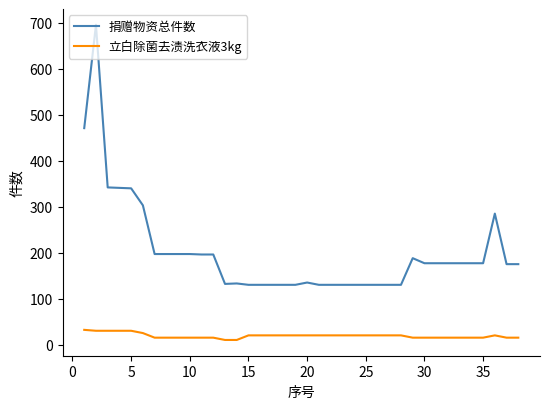

Which series has the largest total across all categories?

捐赠物资总件数